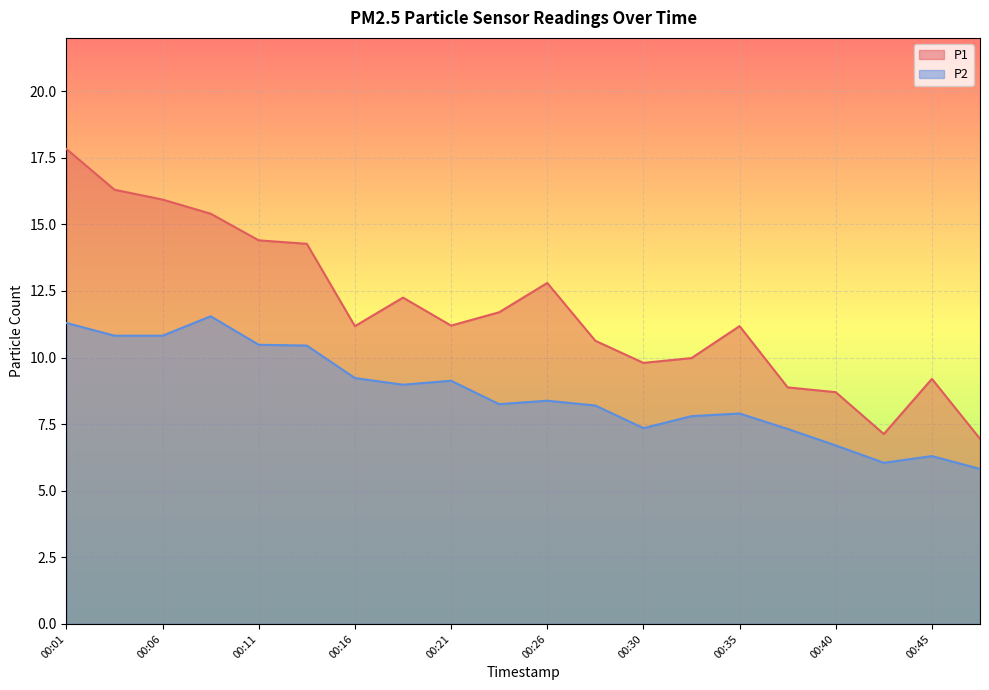

Rank the series by their average value, from highest to lowest.

P1, P2